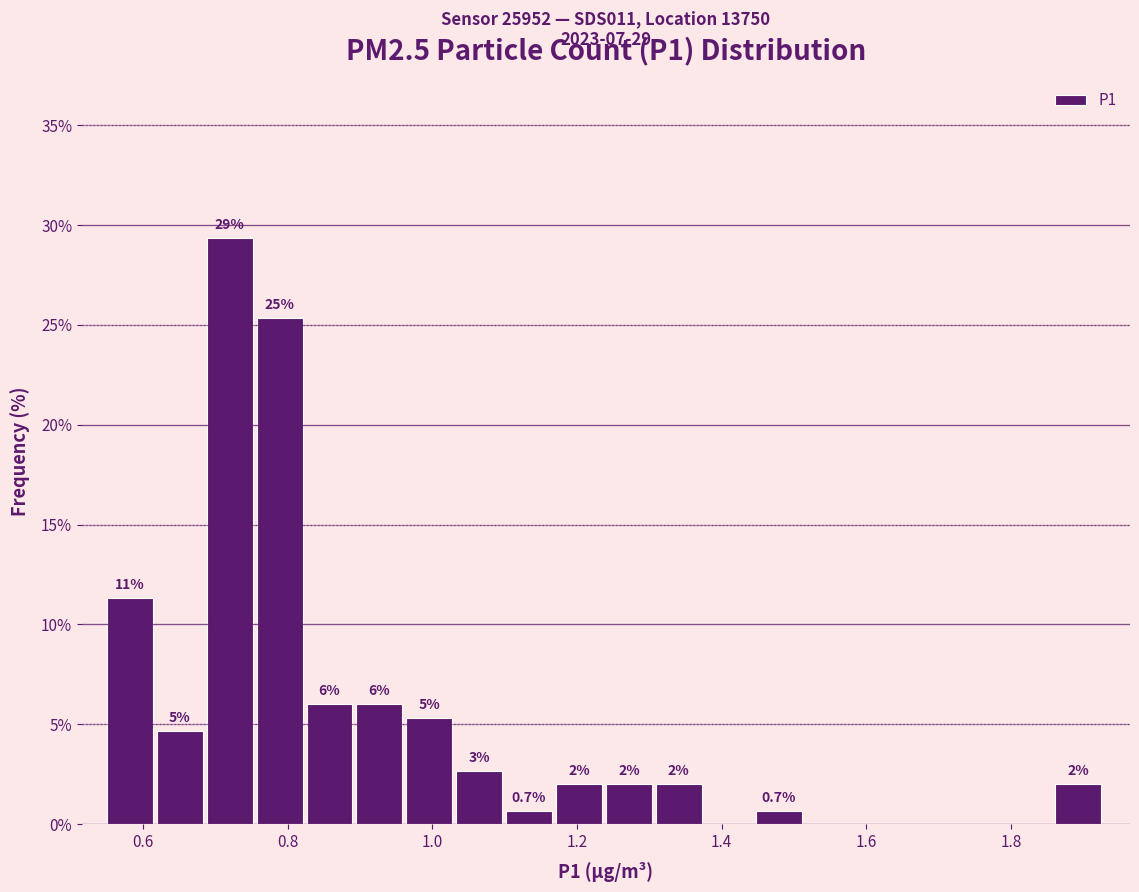

Around what value on the x-axis is the tallest bar? Give the approximate position of its centre, as read against the axis.

0.72